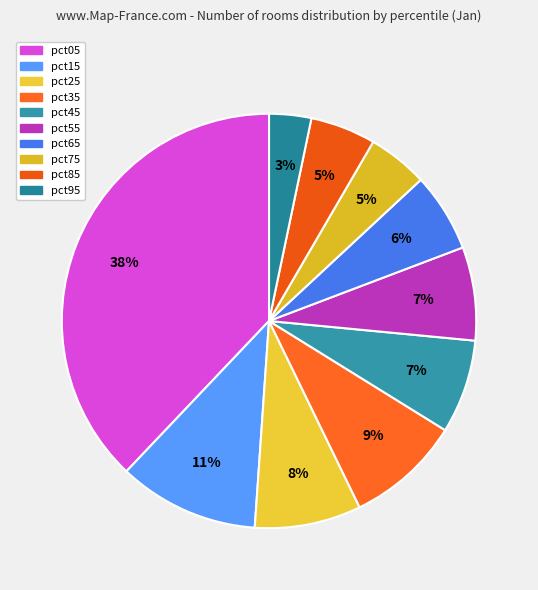

Rank the categories by value from lowest to highest.

pct95, pct75, pct85, pct65, pct55, pct45, pct25, pct35, pct15, pct05